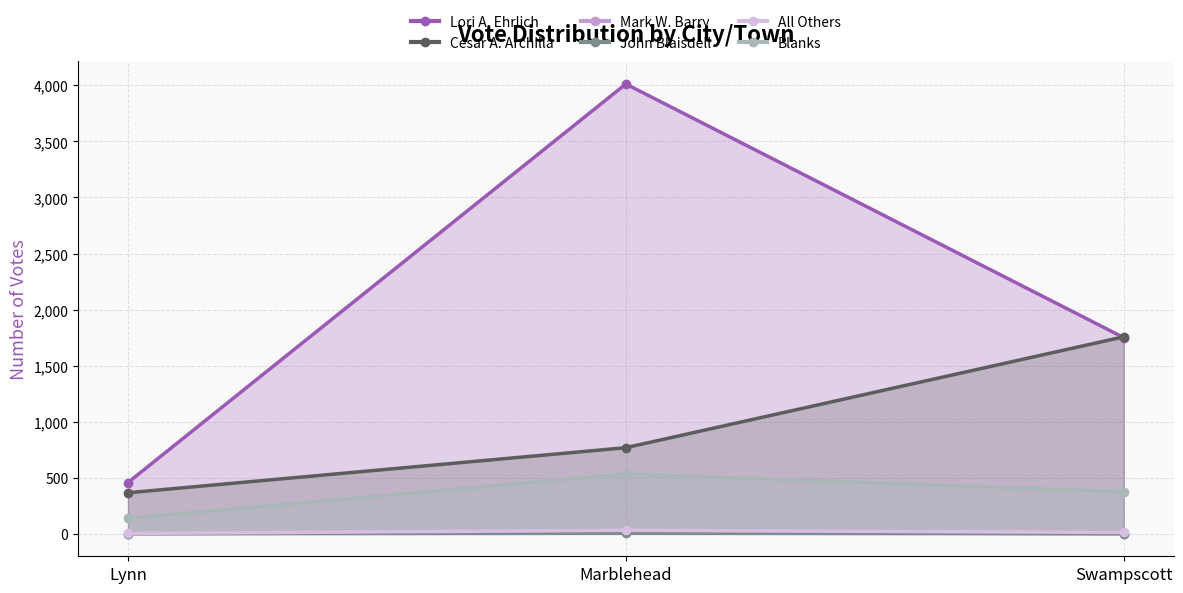

What position from the left is Marblehead?

2